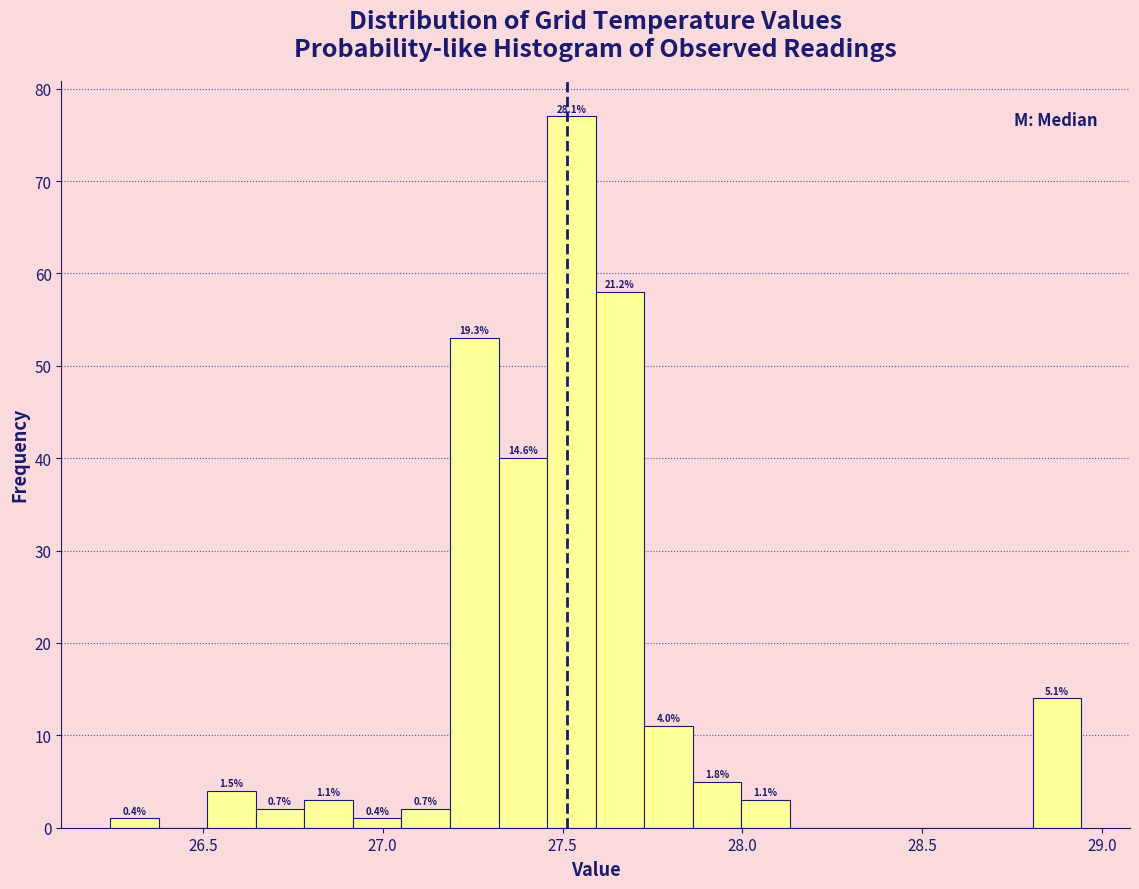

Read against the x-axis, roughly where is the centre of the tallest bar?

27.50